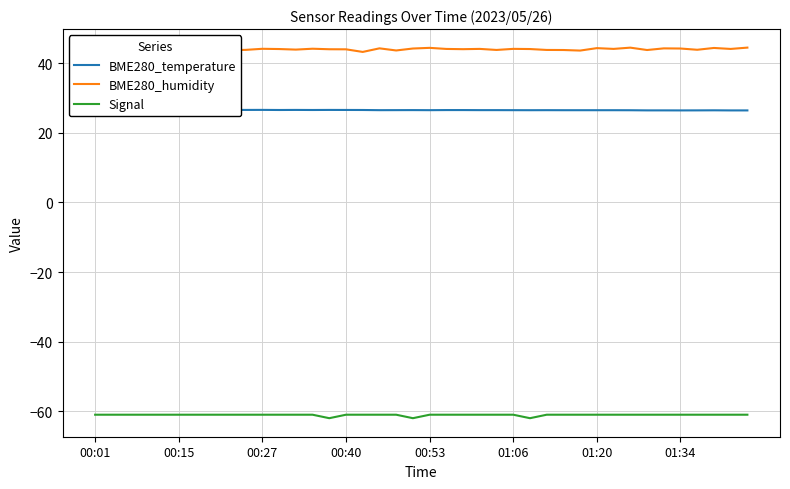

List the series in order of their peak value, lowest first.

Signal, BME280_temperature, BME280_humidity